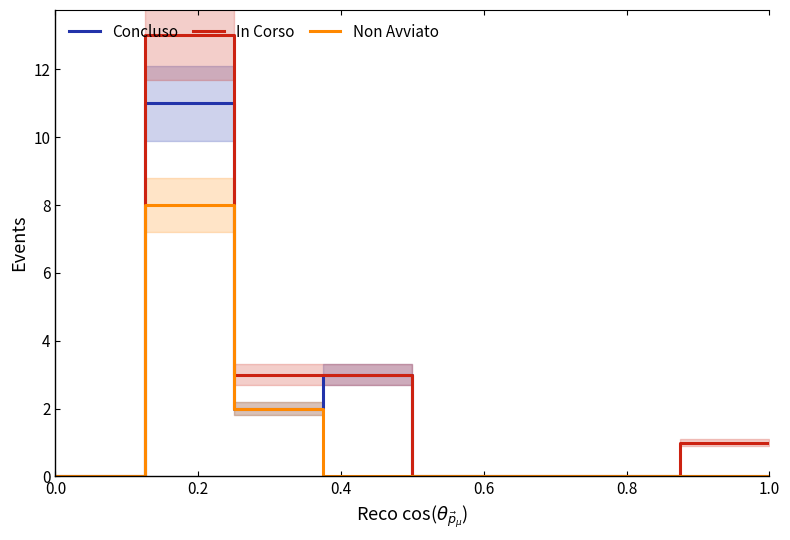

Is it true that In Corso equals 0 at 1.0?

False